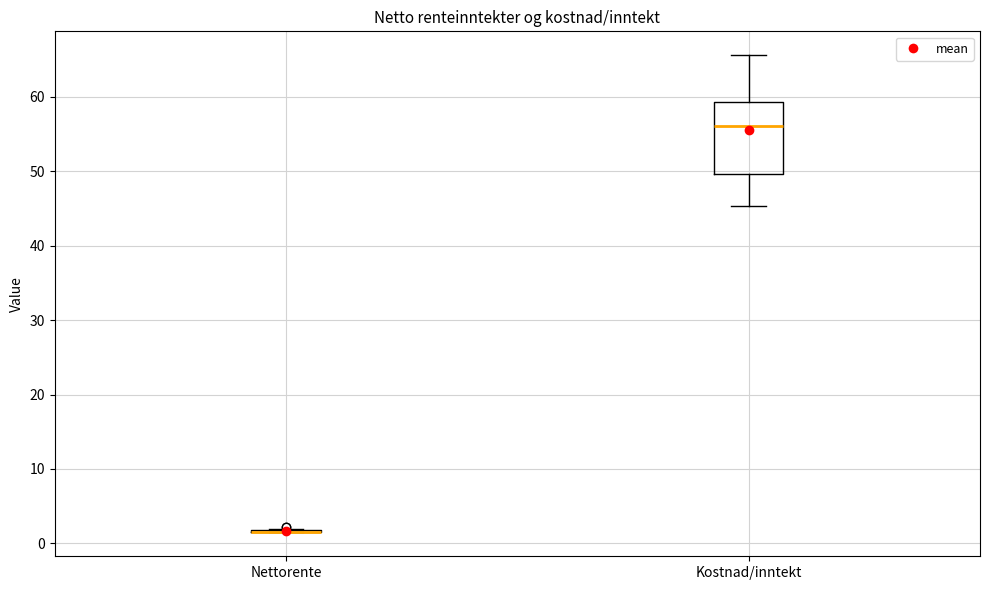

Reading left to right, transcribe this box plot: for each box, give where its median line is, the range the box spans, and where its two whiskers end, as read against the y-axis. The values are not printed on the chart, so give them approximately, as read against the axis.

Nettorente: box collapsed to a line at 2, whiskers 1 to 2
Kostnad/inntekt: median 56, box 50 to 59, whiskers 45 to 66